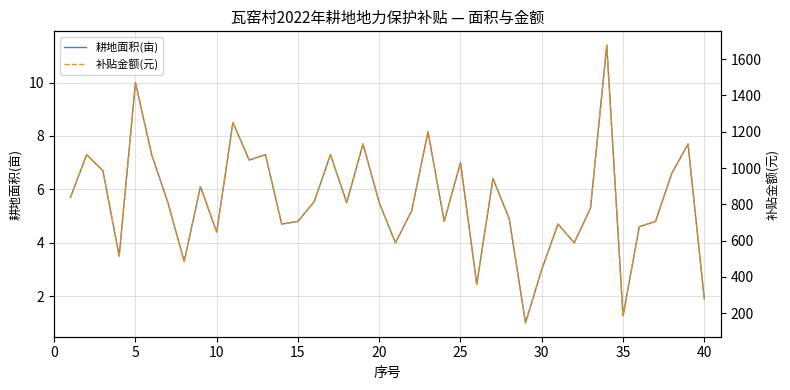

Reading left to right, extract all data points from this chart.

耕地面积(亩): 5.7	7.3	6.7	3.5	10.0	7.3	5.5	3.3	6.1	4.4	8.5	7.1	7.3	4.7	4.8	5.5	7.3	5.5	7.7	5.5	4.0	5.2	8.2	4.8	7.0	2.4	6.4	4.9	1.0	3.0	4.7	4.0	5.3	11.4	1.3	4.6	4.8	6.6	7.7	1.9
补贴金额(元): 838.4	1073.8	985.5	514.8	1470.9	1073.8	809.0	485.4	897.2	647.2	1250.3	1044.3	1073.8	691.3	706.0	814.9	1073.8	809.0	1132.6	809.0	588.4	764.9	1200.2	706.0	1029.6	358.9	941.4	720.7	147.1	441.3	691.3	588.4	779.6	1676.8	185.3	676.6	706.0	970.8	1132.6	279.5